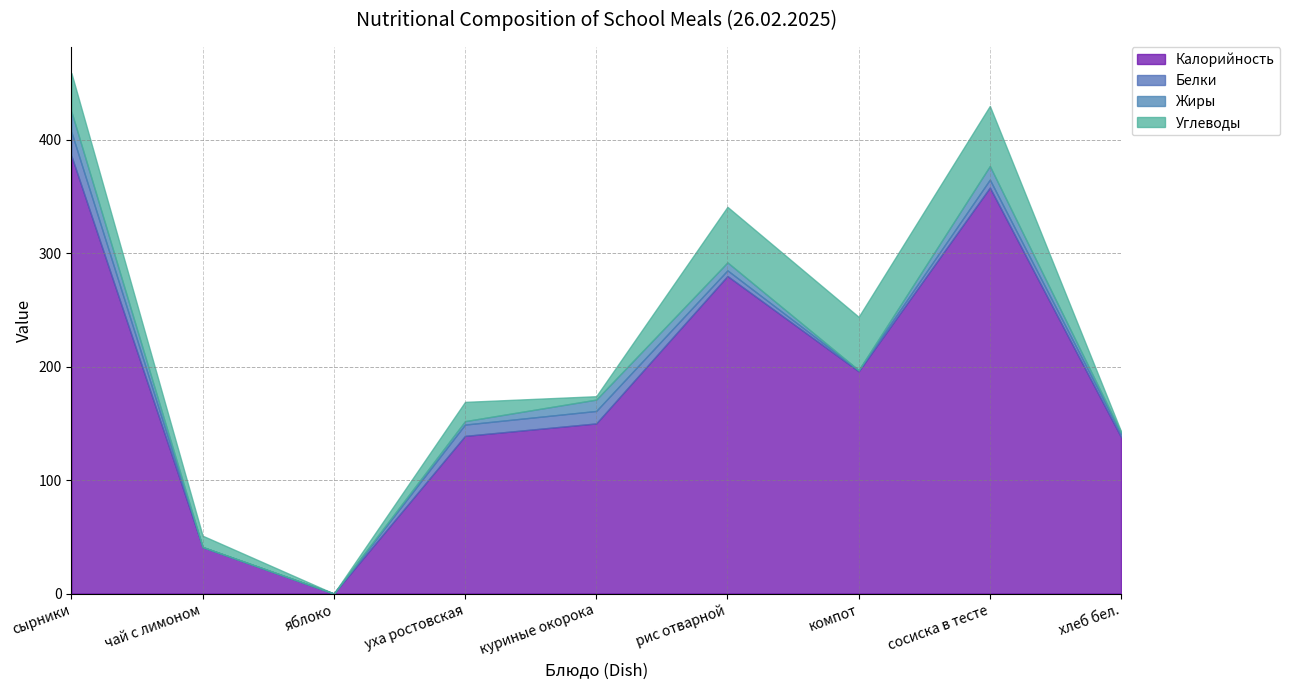

What is the sum of the Калорийность values at уха ростовская and куриные окорока?

289